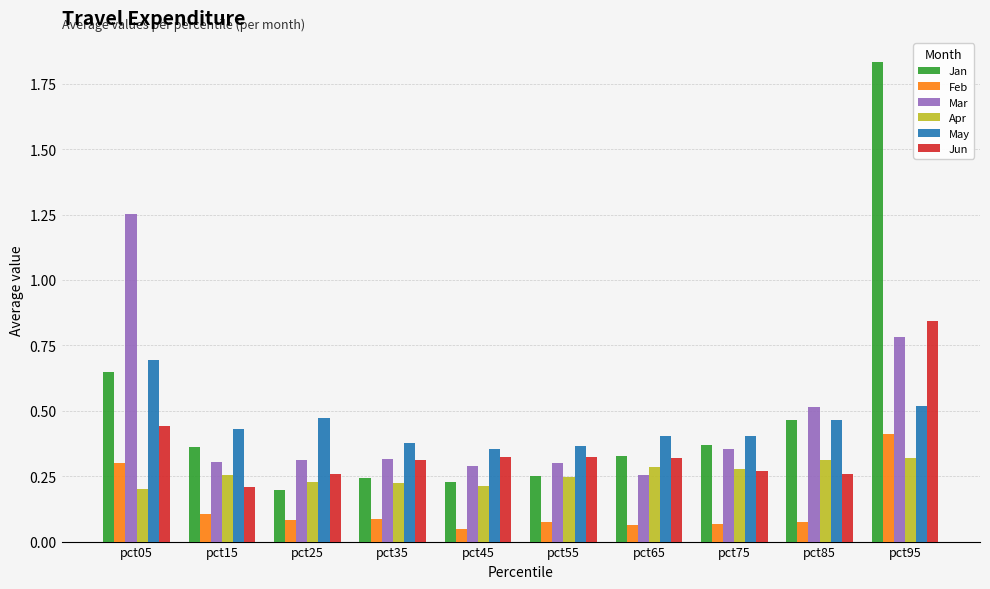

At which category is the sum across all series the highest?

pct95